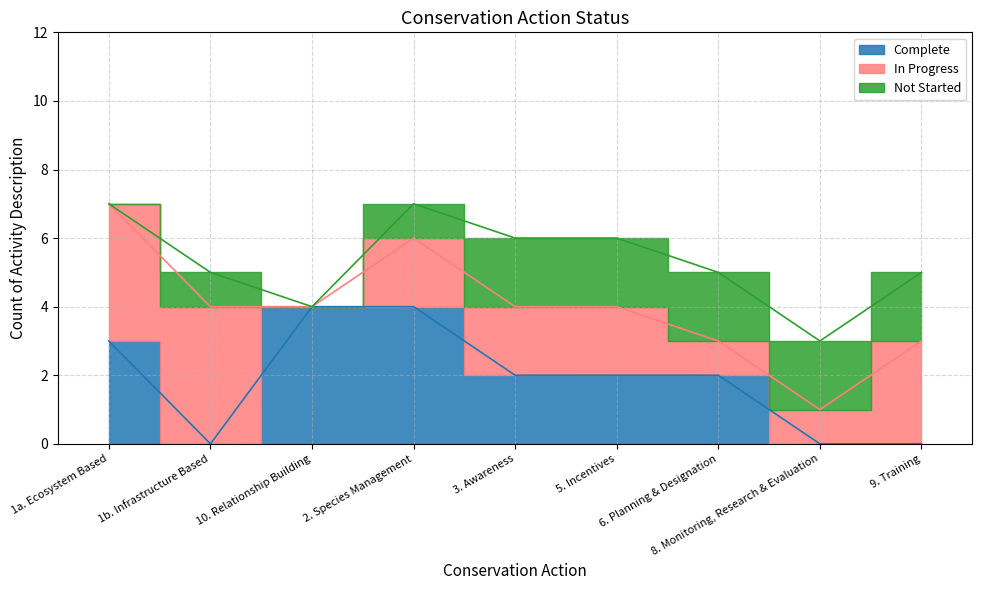

What is the maximum value for Not Started?

2